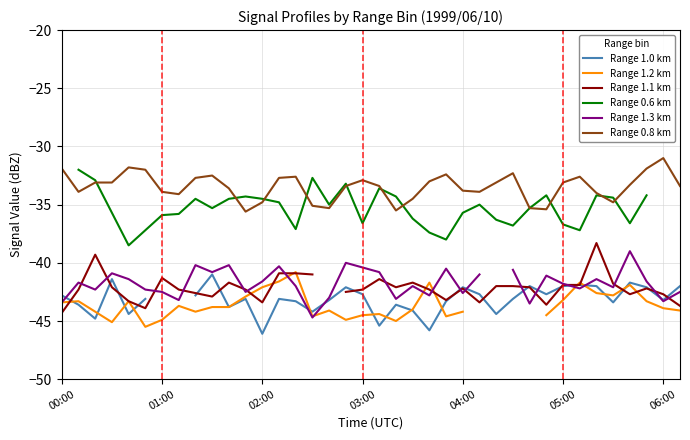

What is the sum of all Range 0.8 km values?

-1271.7